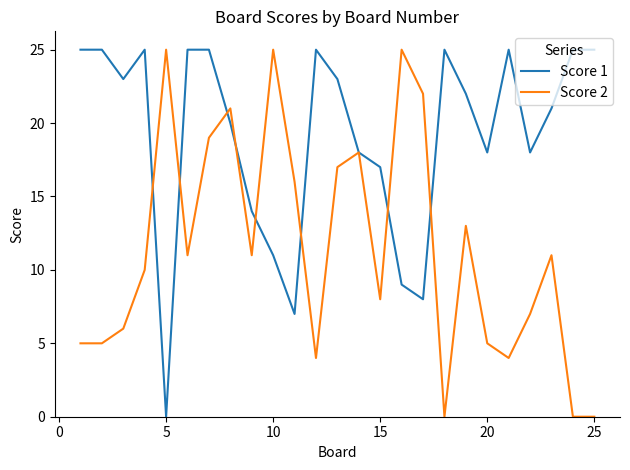

What is the maximum value shown in the chart?

25